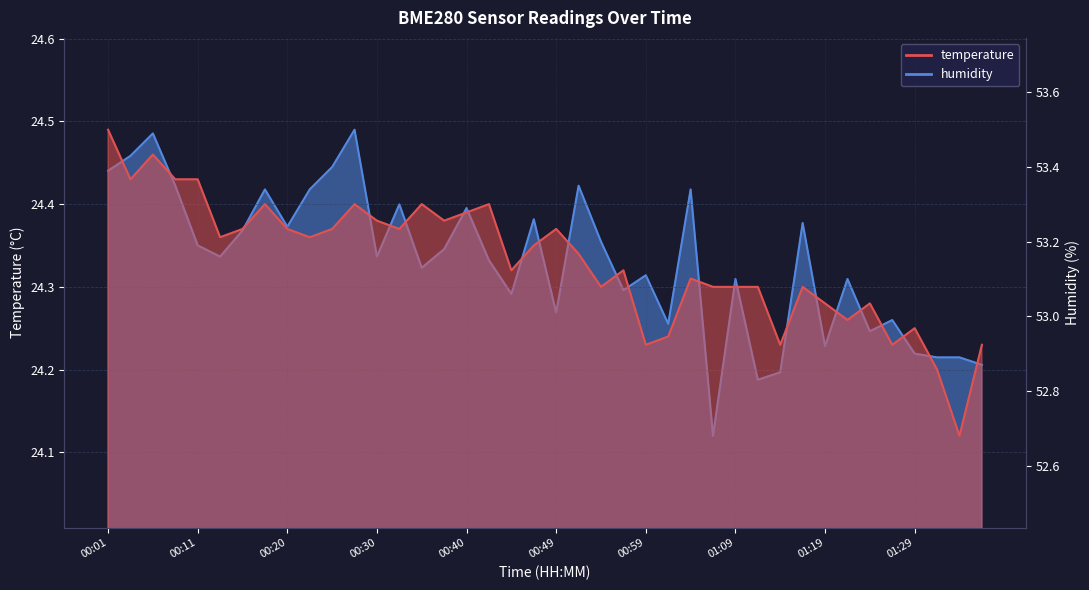

Which series has the largest range (max minus min)?

humidity